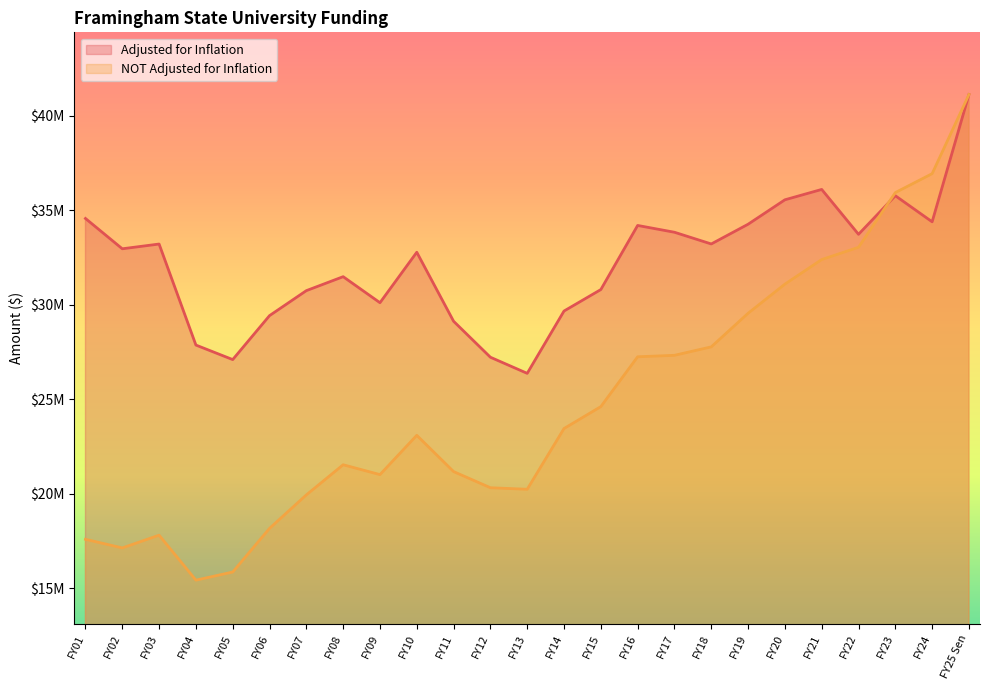

Is it true that NOT Adjusted for Inflation equals 5405563 at FY12?

False